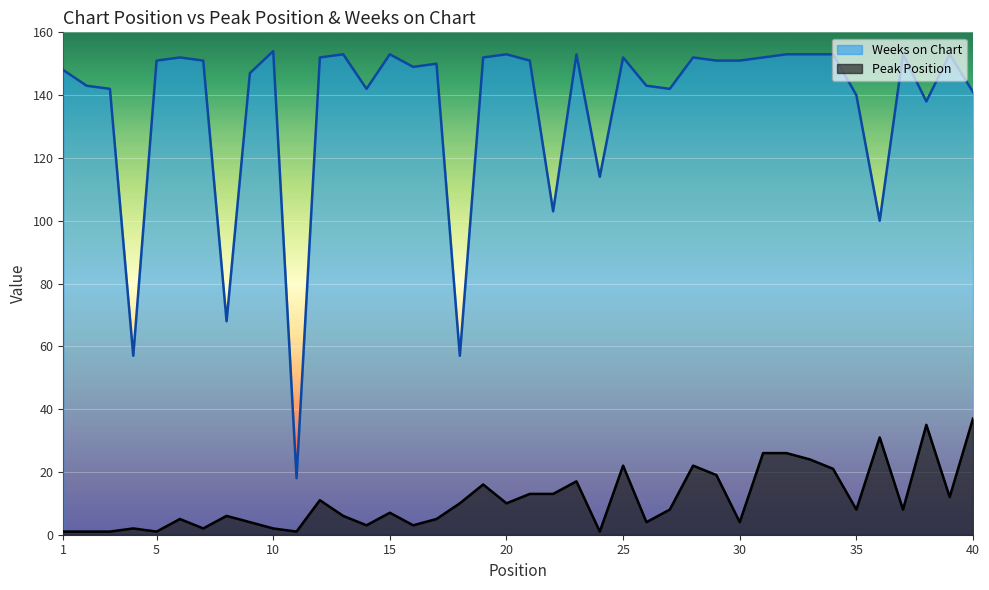

True or false: Weeks on Chart and Peak Position cross at least once.

False